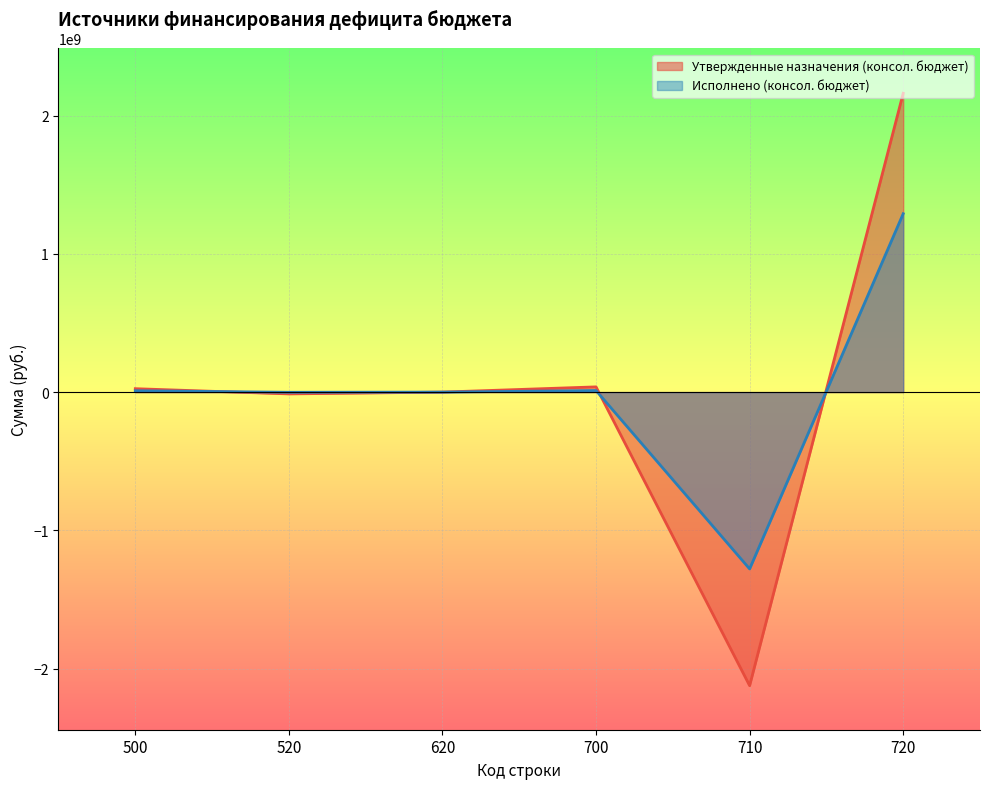

What is the average value of the Утвержденные назначения (консол. бюджет) series?

14495711.8